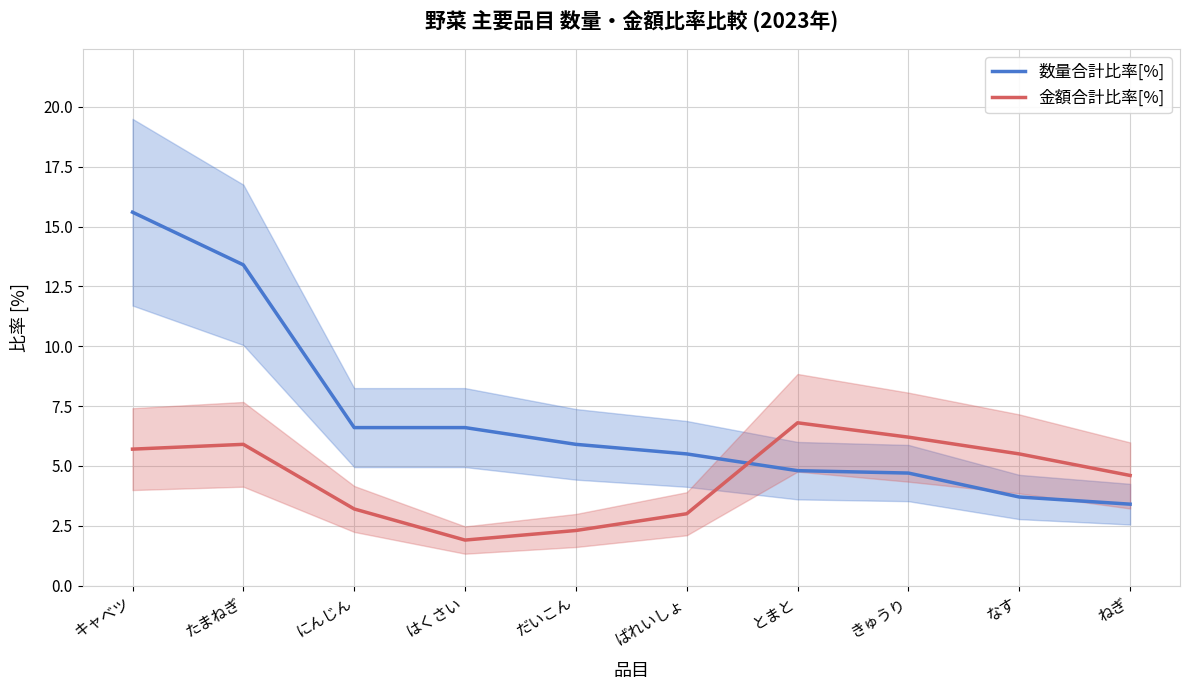

In 金額合計比率[%], how many points are higher than both neighbors (excluding endpoints)?

2